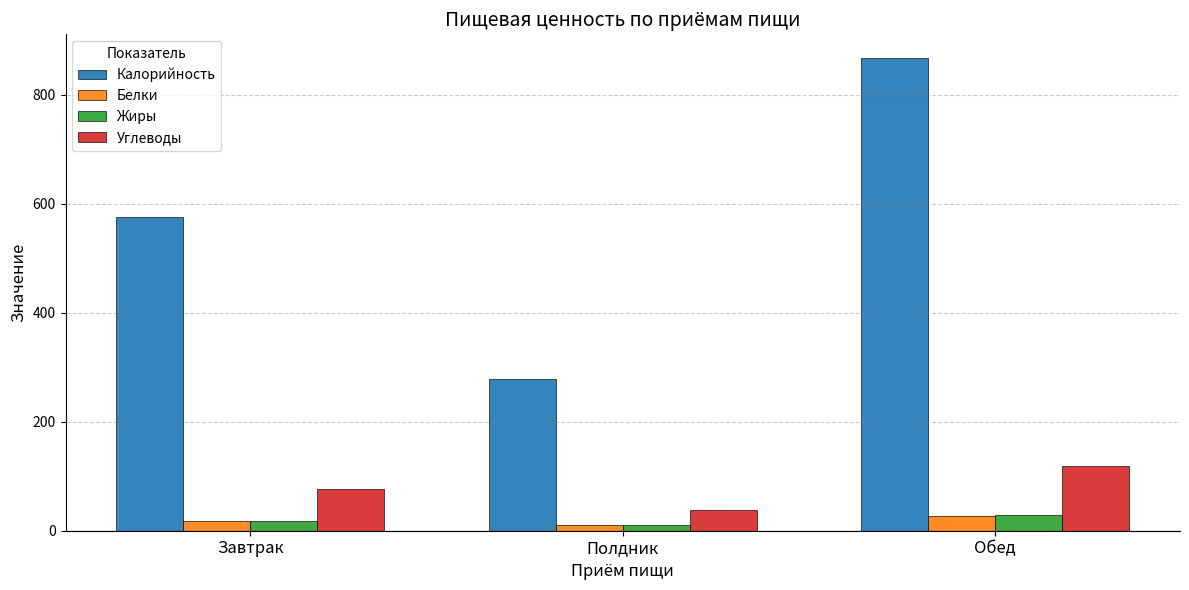

The value of Жиры at Полдник is 10.2. True or false?

True